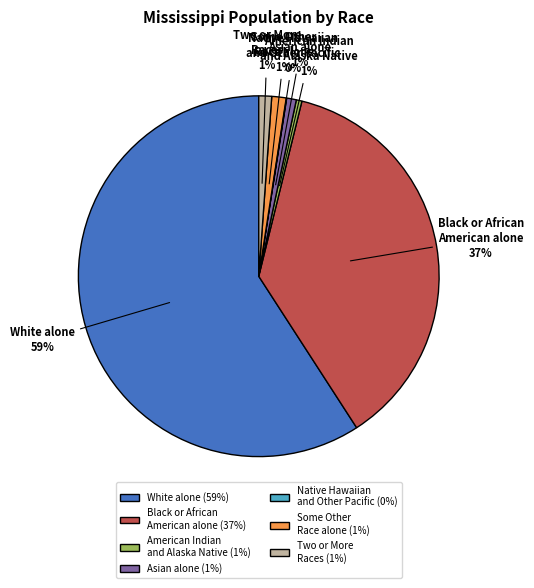

What percentage is the American Indian and Alaska Native slice, to the nearest percent?

1%